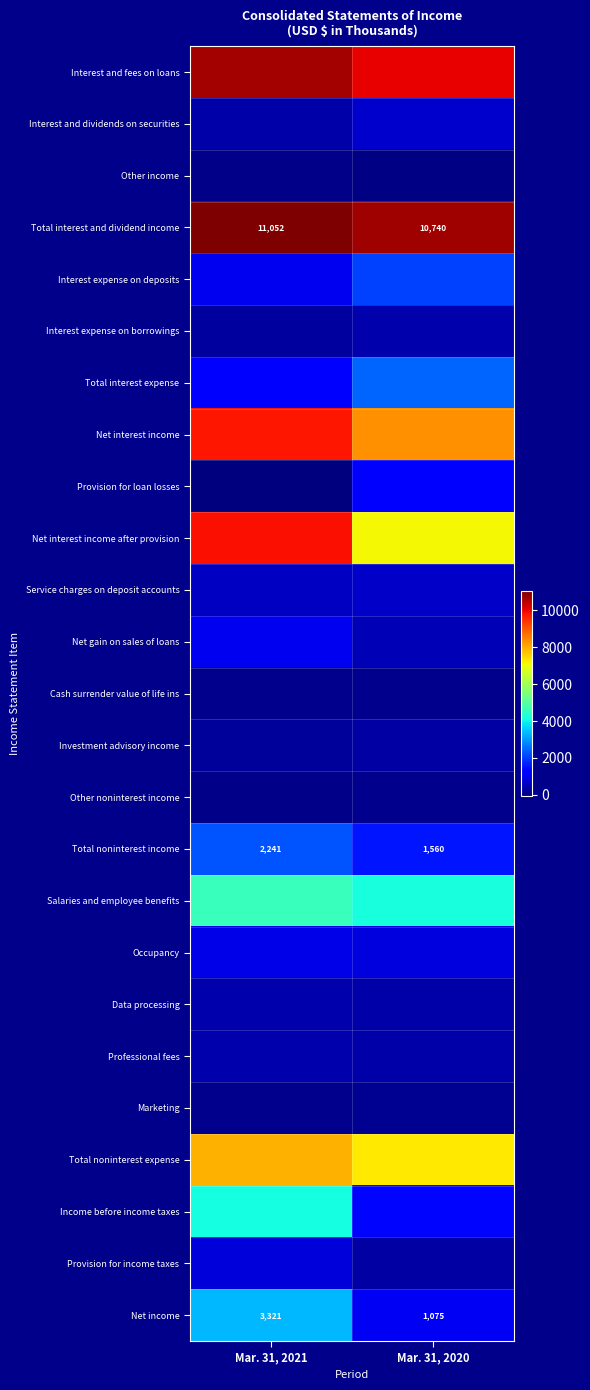

Rank the categories by Total noninterest income value from highest to lowest.

Mar. 31, 2021, Mar. 31, 2020